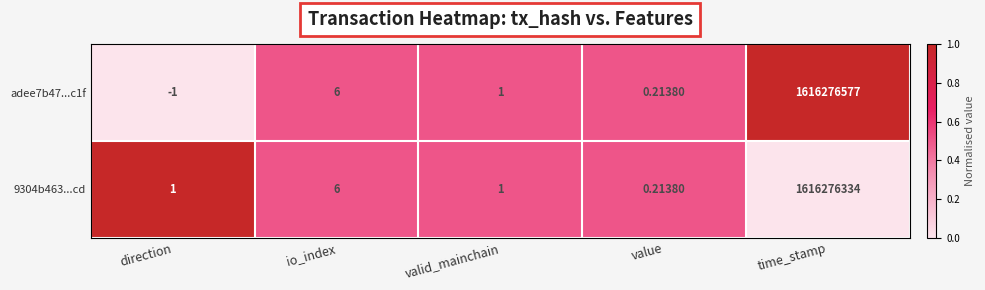

Rank the categories by adee7b47...c1f value from lowest to highest.

direction, value, valid_mainchain, io_index, time_stamp